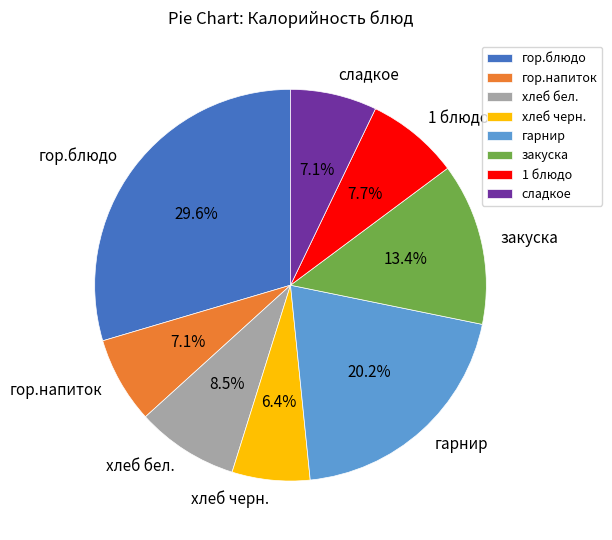

What portion of the pie excludes закуска?

86.6%